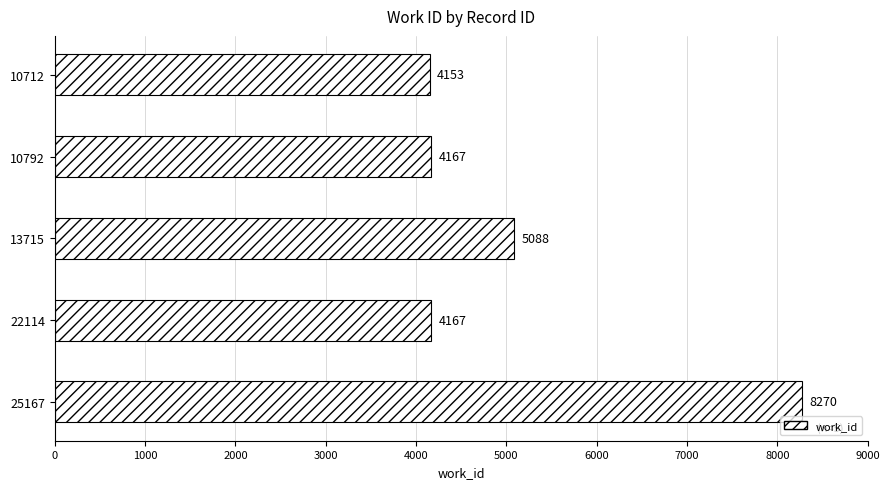

True or false: the data shows 4153 at 10712.

True